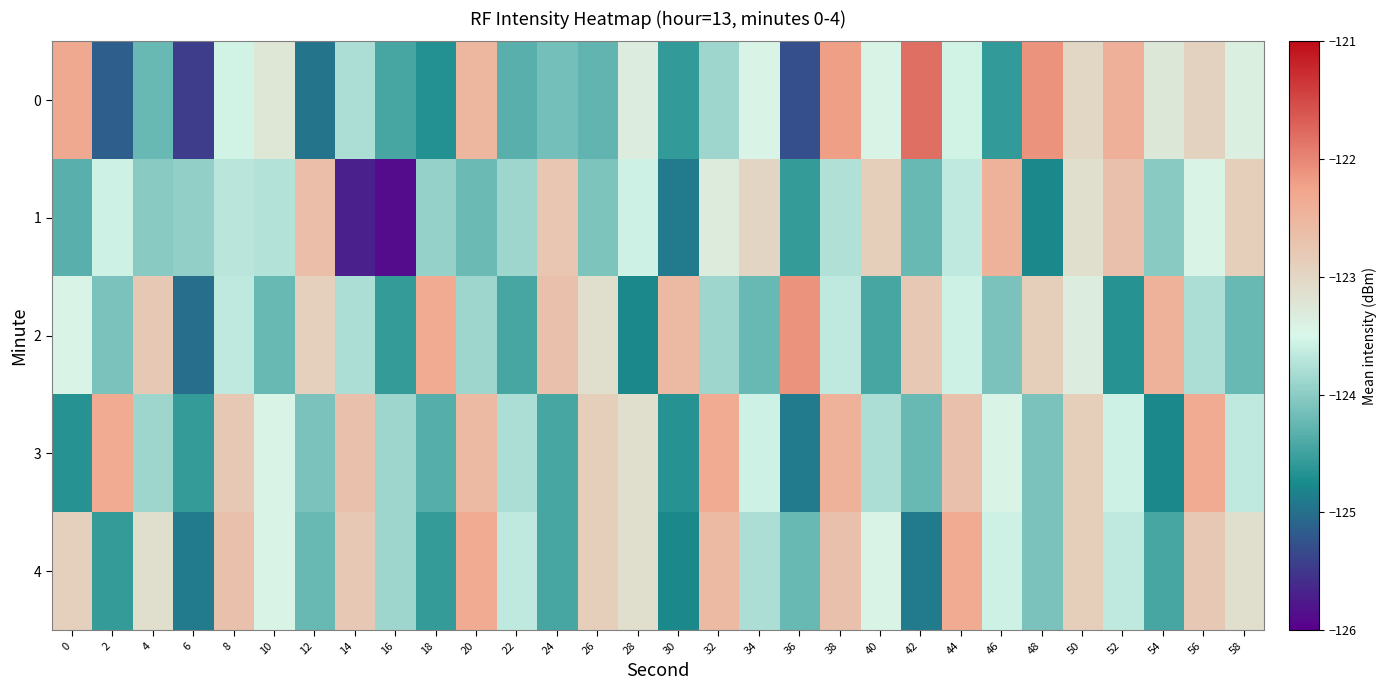

Between 28 and 40, which series saw the biggest shift?

1